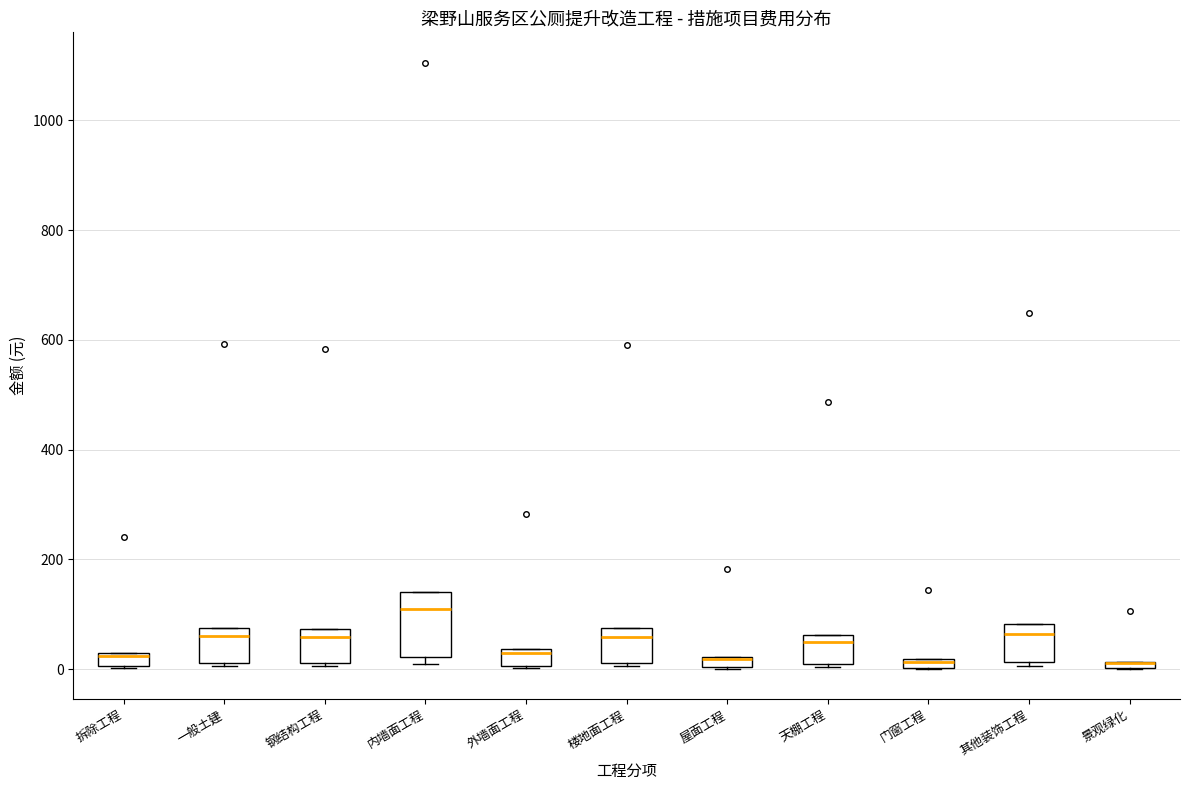

Where does the median line of the box for 钢结构工程 sit on the y-axis? The values are not printed on the chart, so give them approximately, as read against the axis.

60